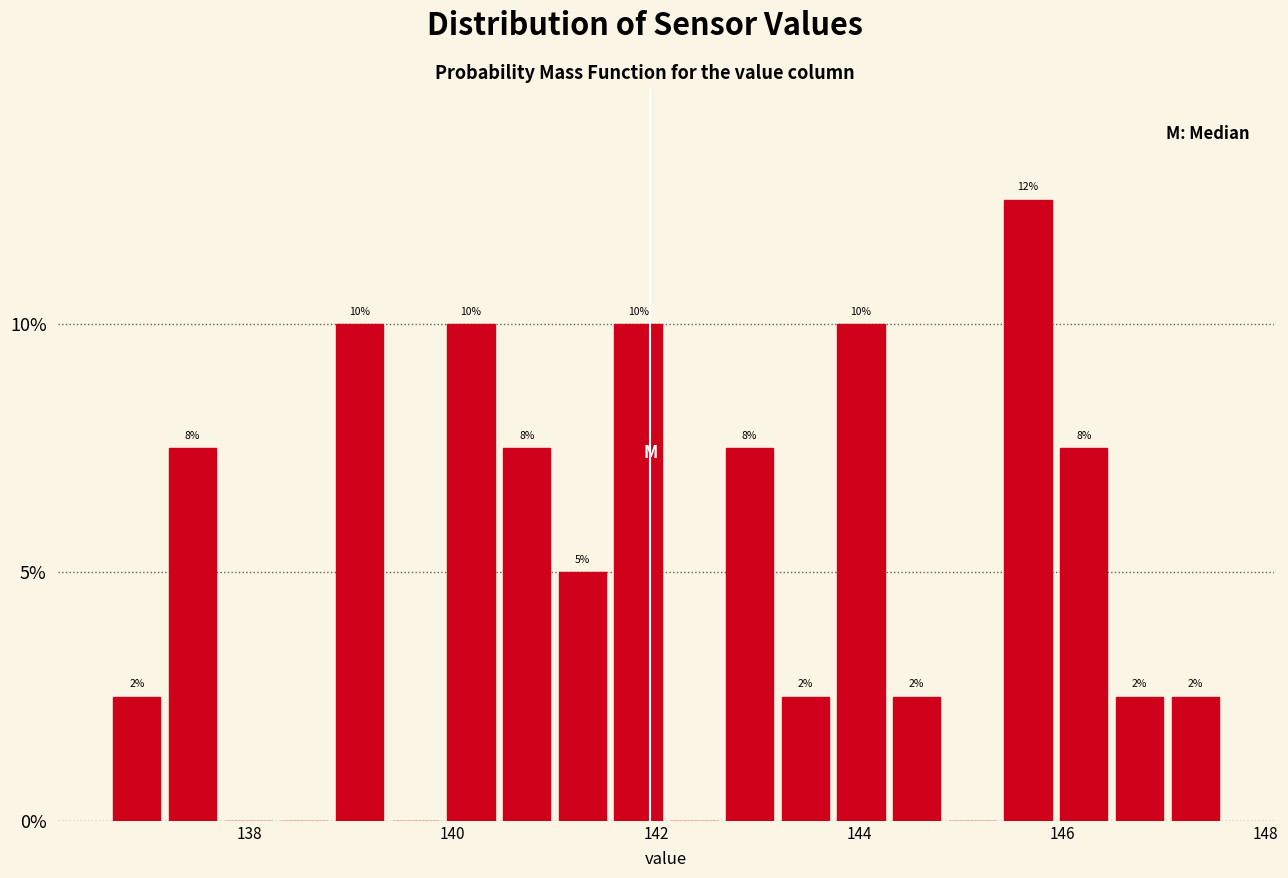

Read against the x-axis, roughly where is the centre of the tallest bar?

145.6